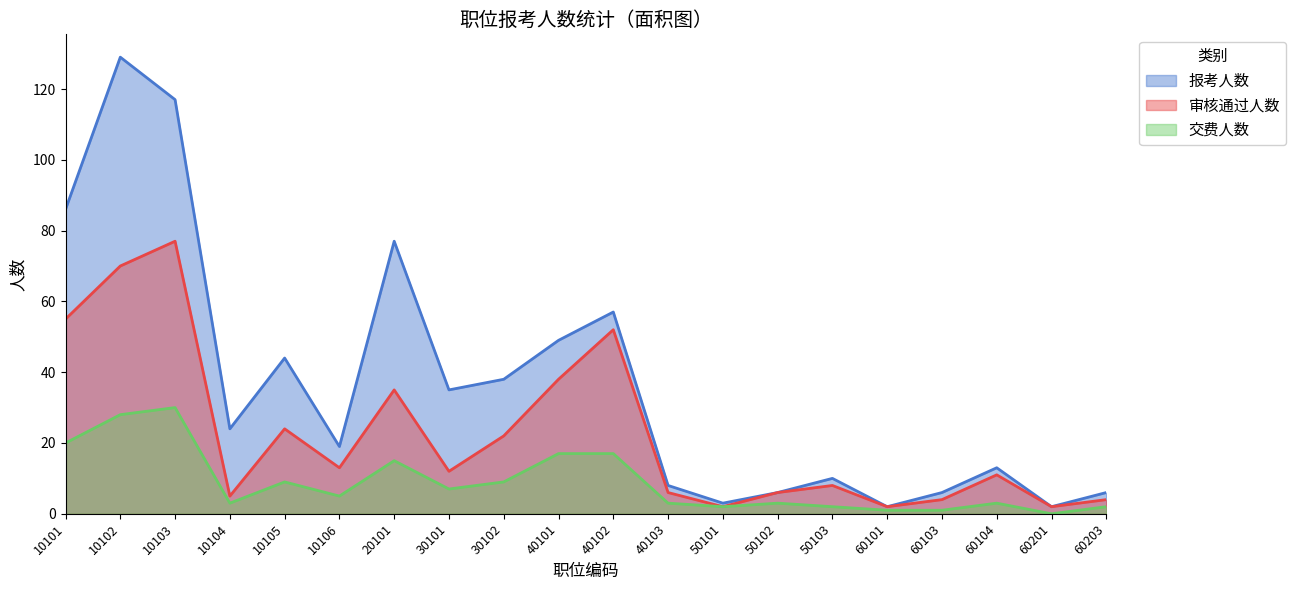

At which category is the sum across all series the highest?

10102